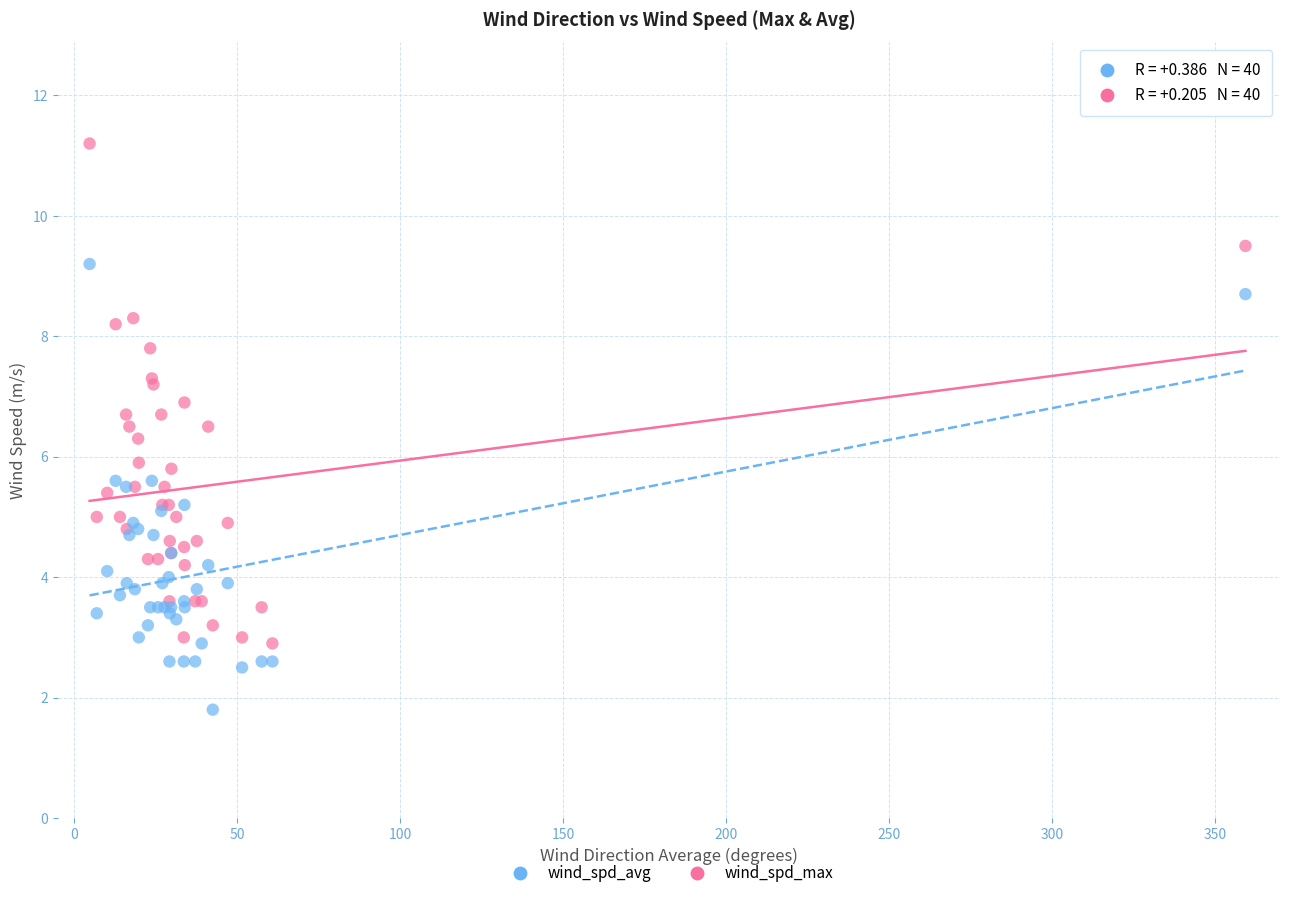

What is the X range (max minus min) for the scatter plot?

354.7